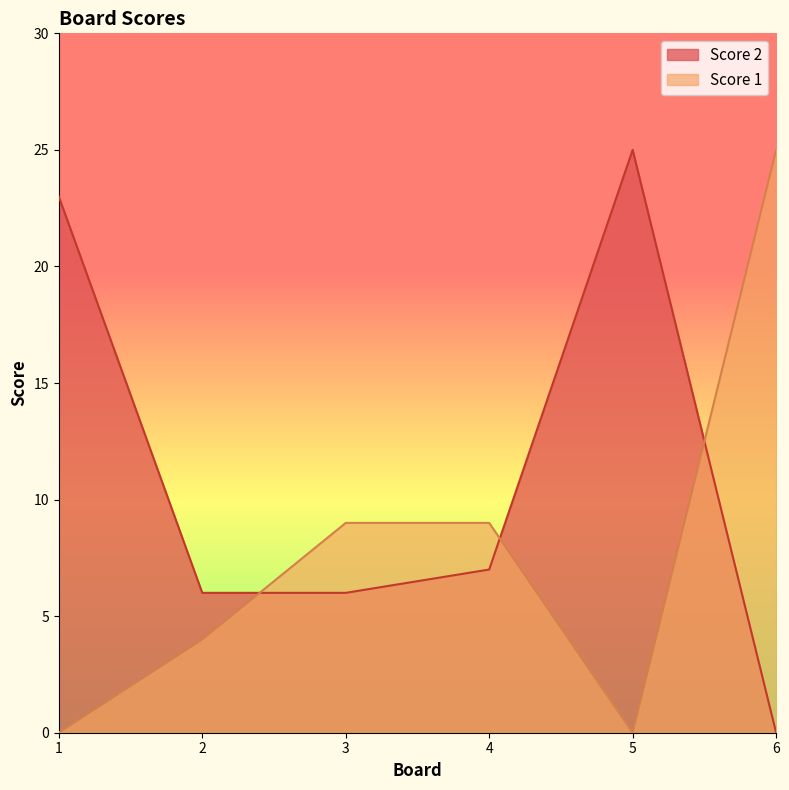

The Score 2 series shows 9 at 3. True or false?

False